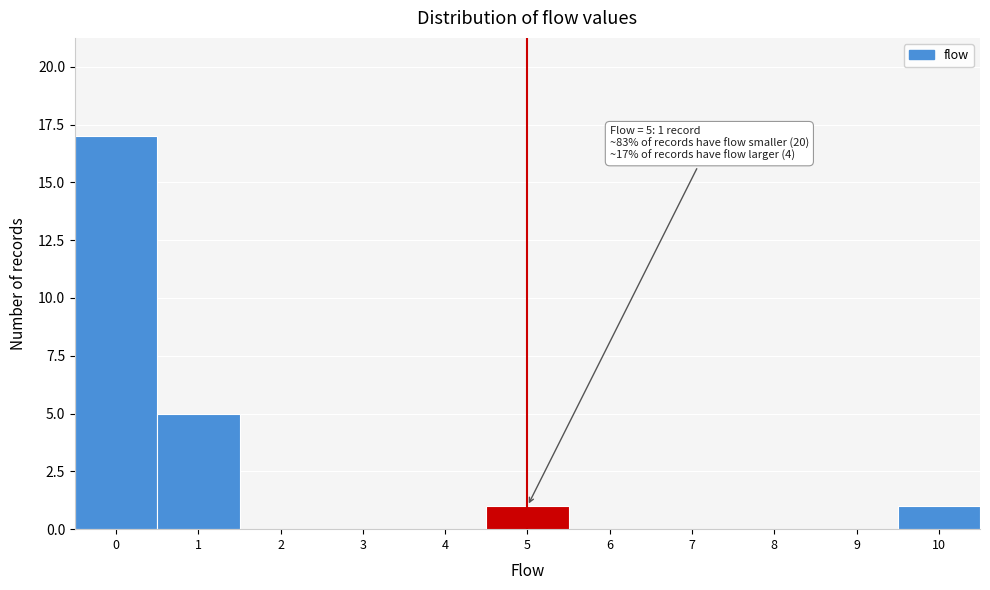

Reading left to right, transcribe all the data shown in this chart.

0=17	1=5	2=0	3=0	4=0	5=1	6=0	7=0	8=0	9=0	10=1